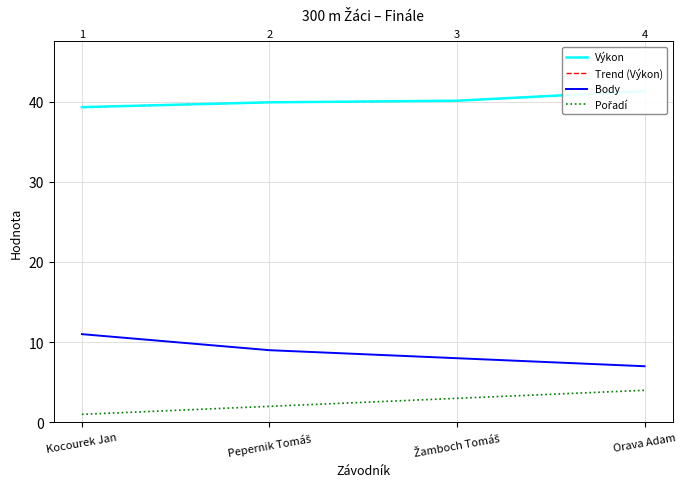

What is the spread (max minus min) of values at Žamboch Tomáš?

37.1